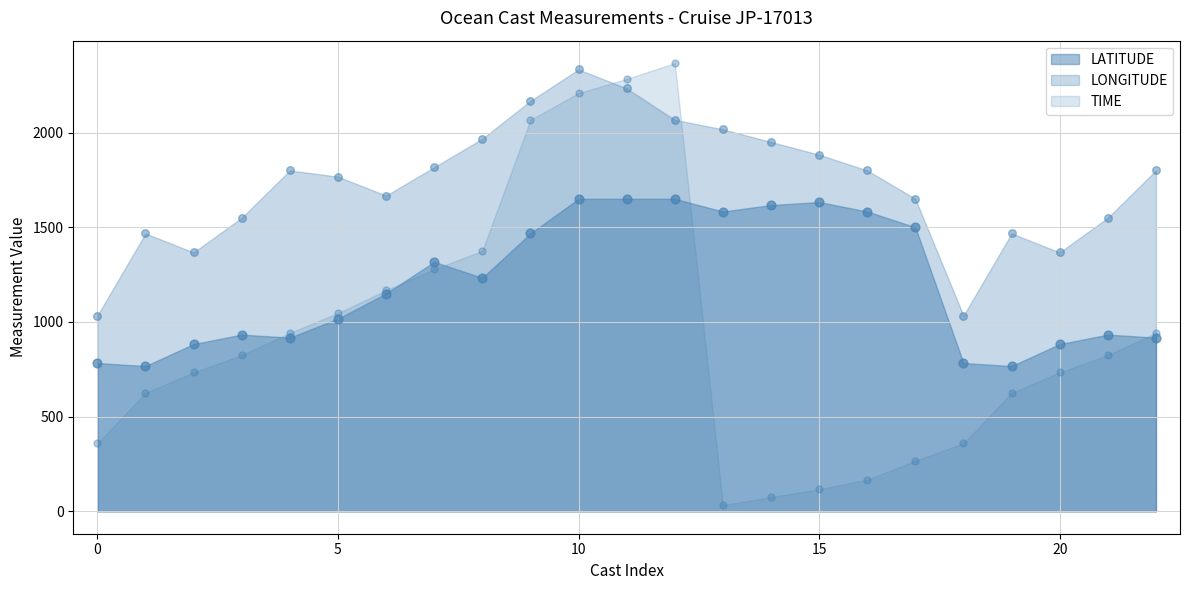

What are all the series names shown in the legend?

TIME, LATITUDE, LONGITUDE